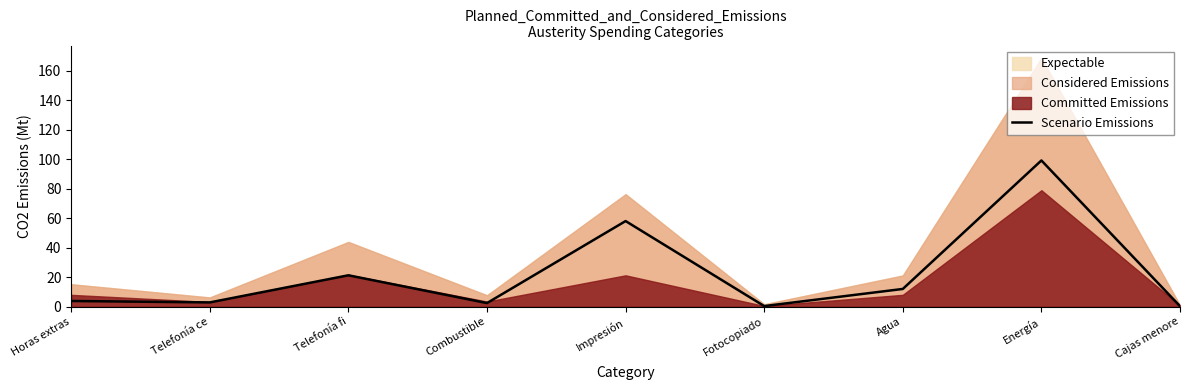

Where is the first local maximum?

Telefonía fi